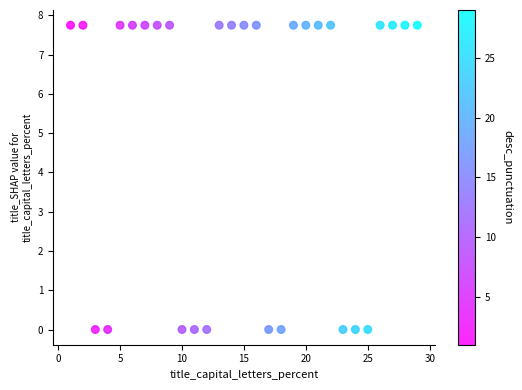

What is the range of X values (max minus min)?

28.0